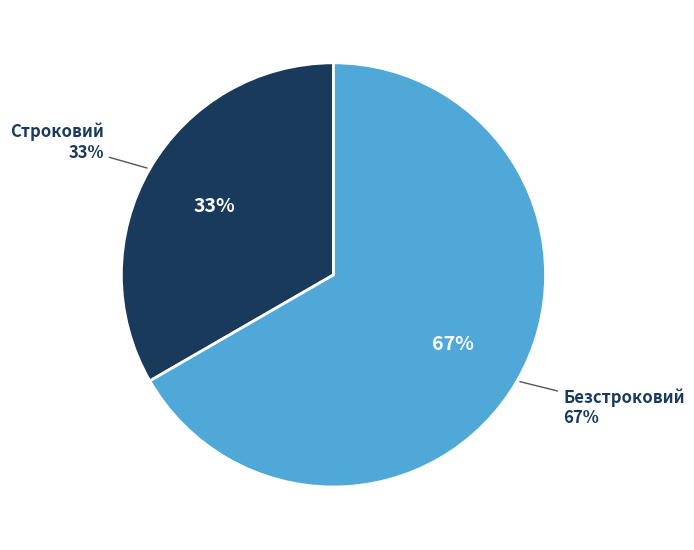

Which slice is the largest?

Безстроковий